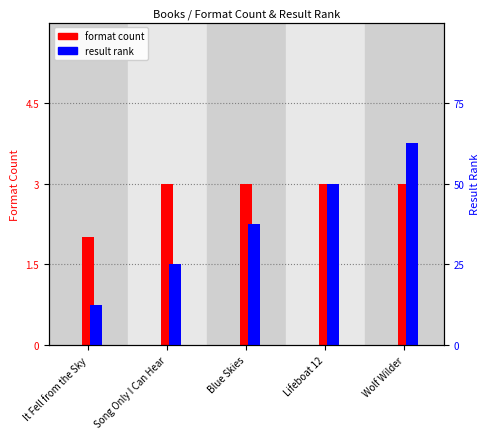

Which label corresponds to the smallest value in the chart?

It Fell from the Sky